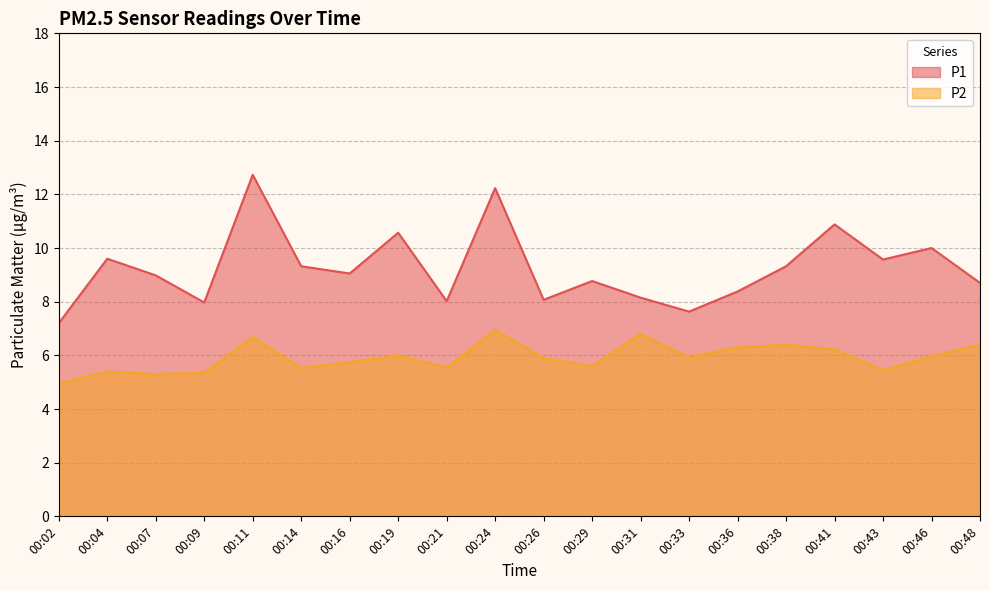

True or false: P2 and P1 cross at least once.

False